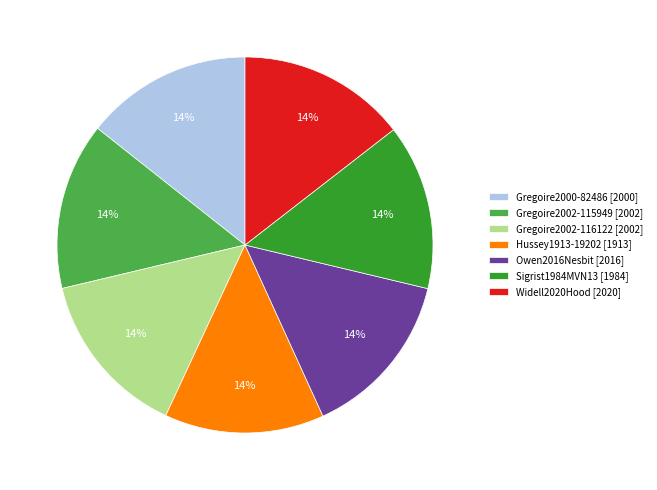

What is the ratio of the value at Gregoire2002-116122 [2002] to the value at Widell2020Hood [2020]?

1.0